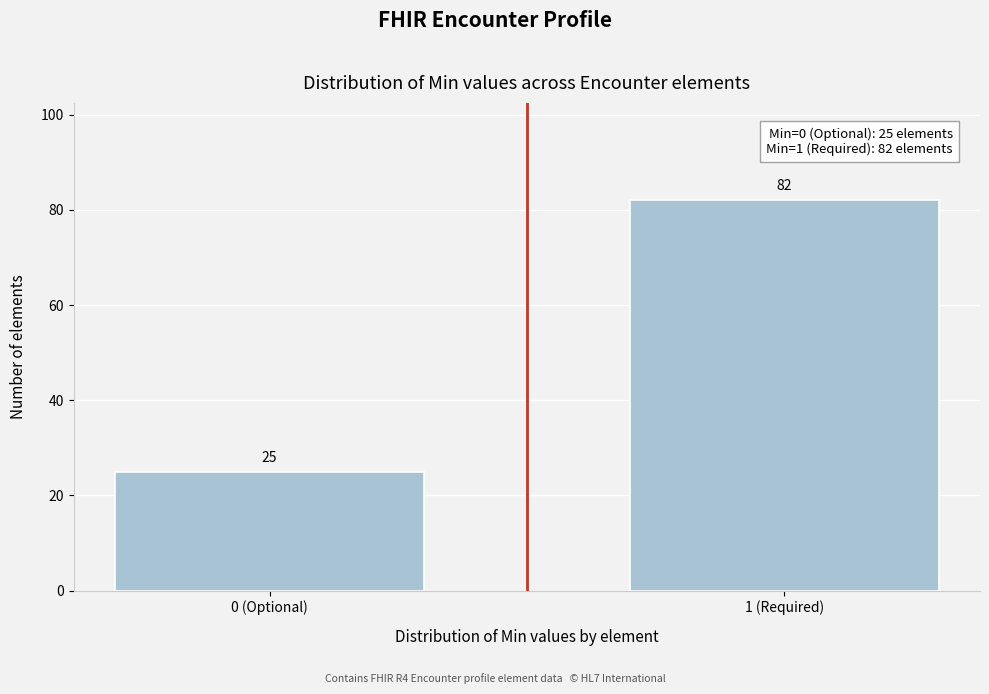

Reading left to right, extract all data points from this chart.

25	82